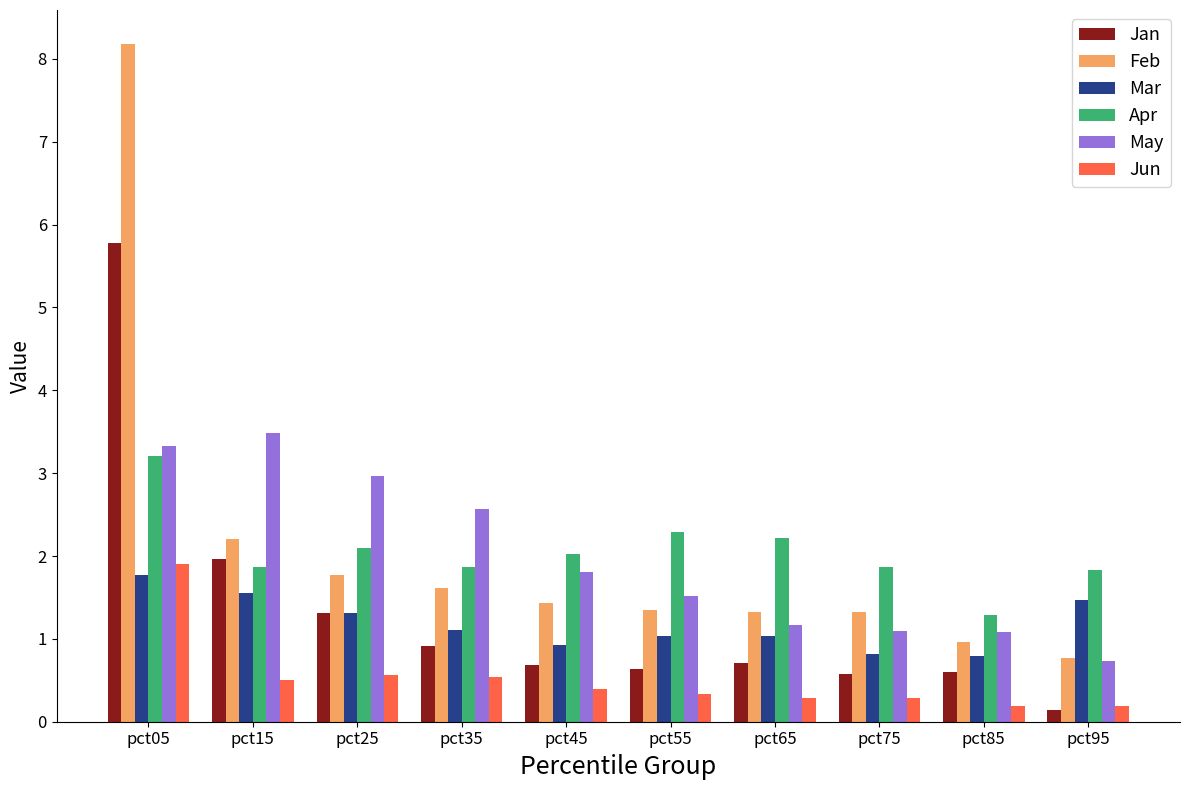

Which category has the highest value across all series?

pct05